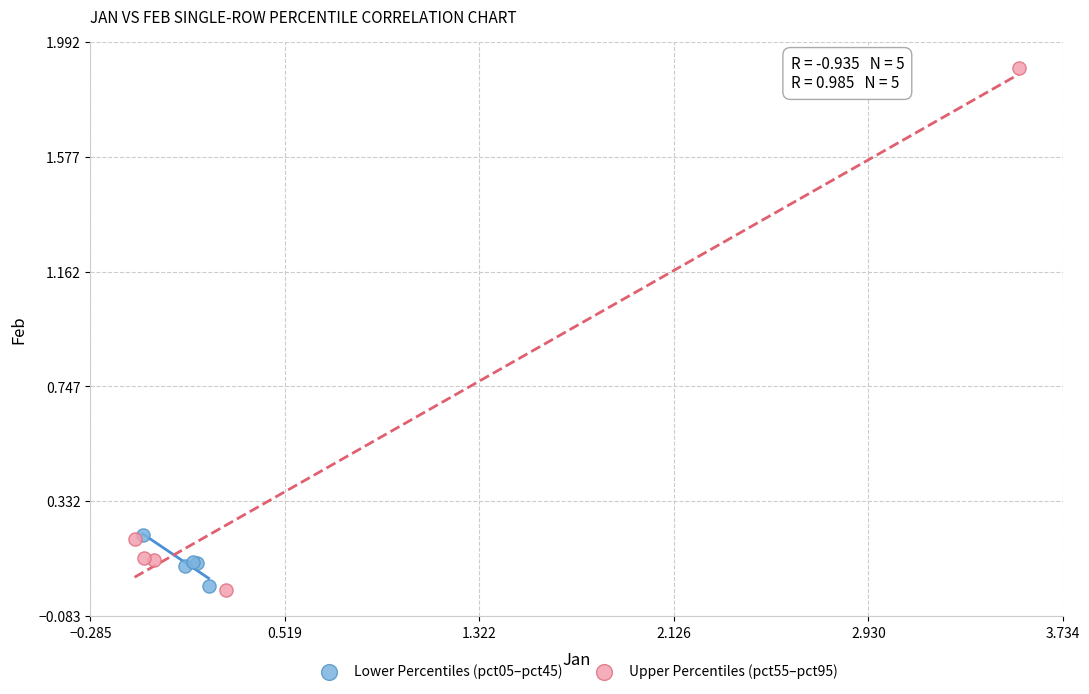

Which series has the widest spread of Y values?

Upper Percentiles (pct55–pct95)